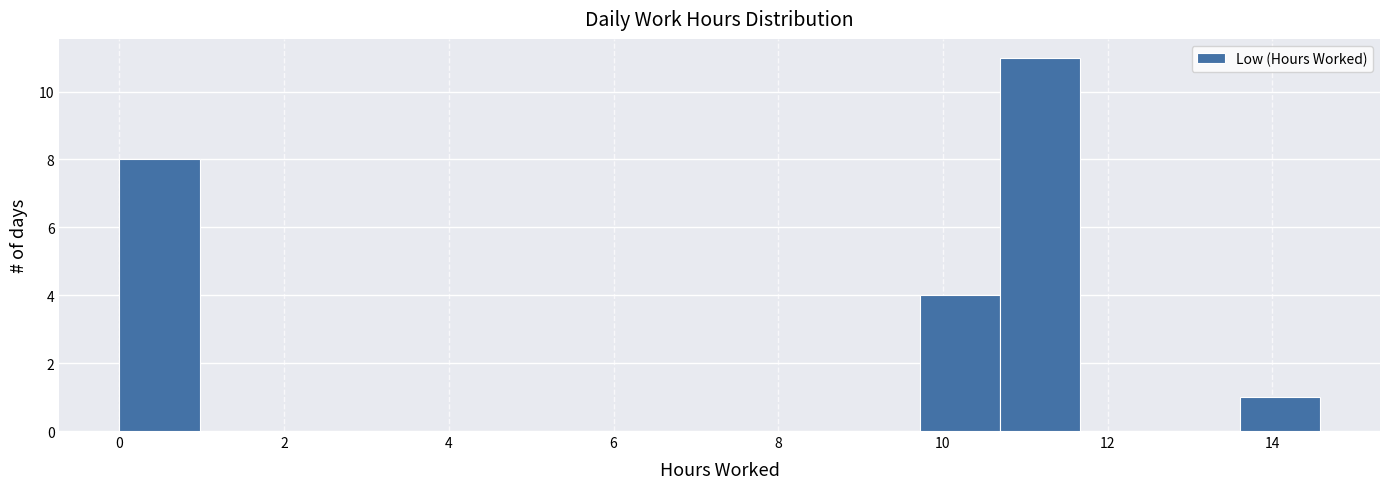

How tall is the bar that spans 10.6 to 11.6 on the x-axis? Neither the bar edges nor the heights are printed on the chart, so give them approximately, as read against the axes.

11